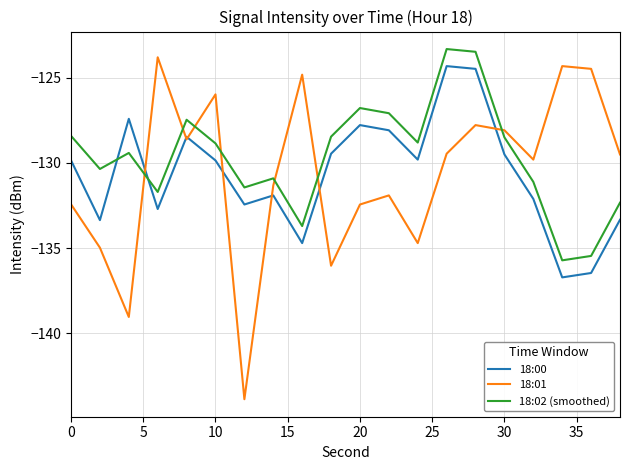

What is the difference between the maximum and minimum values in the 18:02 (smoothed) series?

12.4